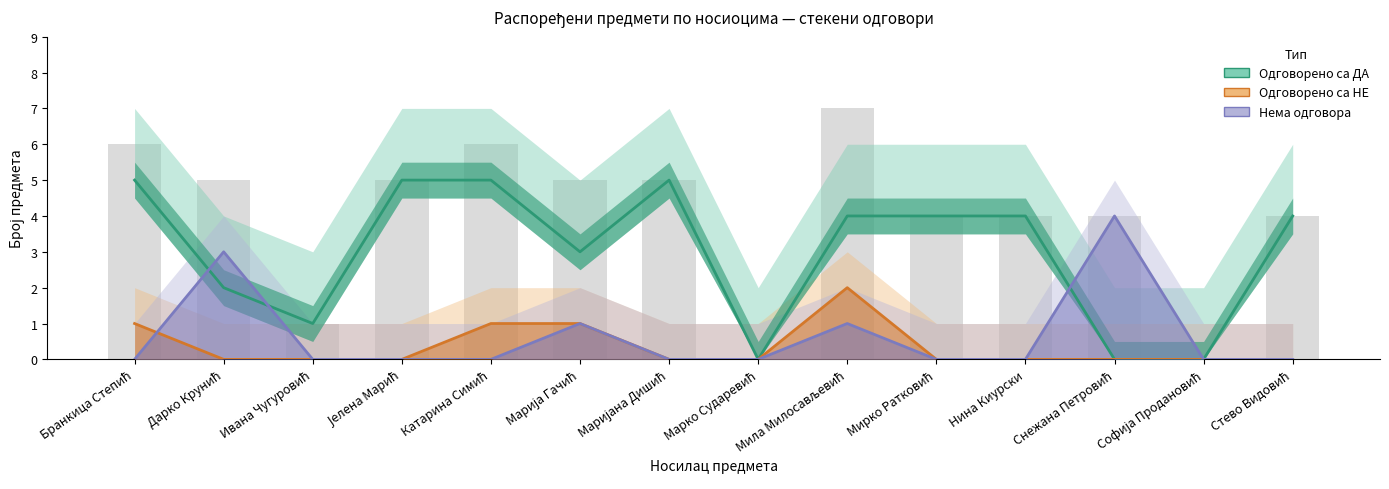

At which label does Нема одговора reach its minimum?

Бранкица Степић